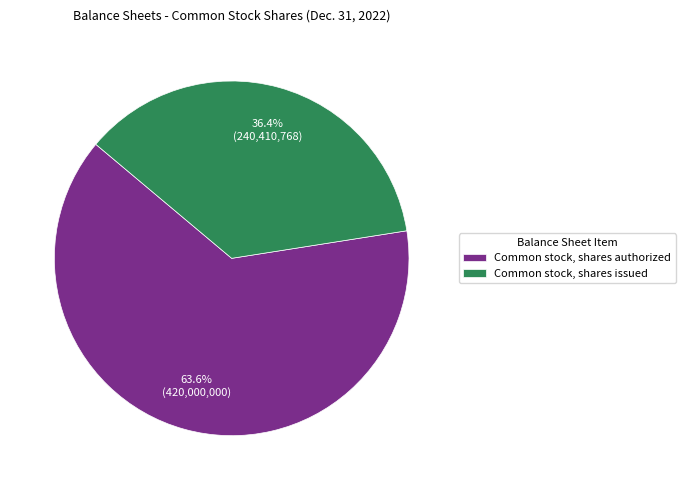

To the nearest percent, what is the difference between the largest and smallest slice percentages?

27%